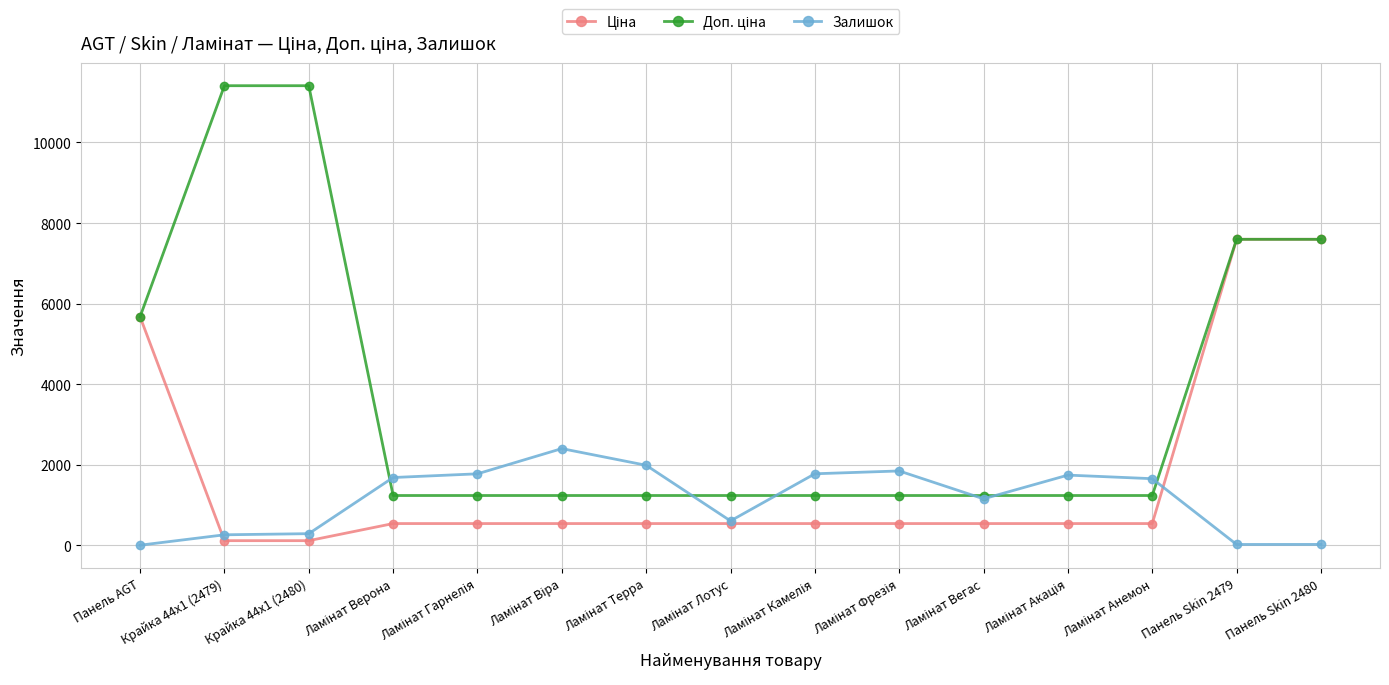

What is the average value of the Залишок series?

1147.1